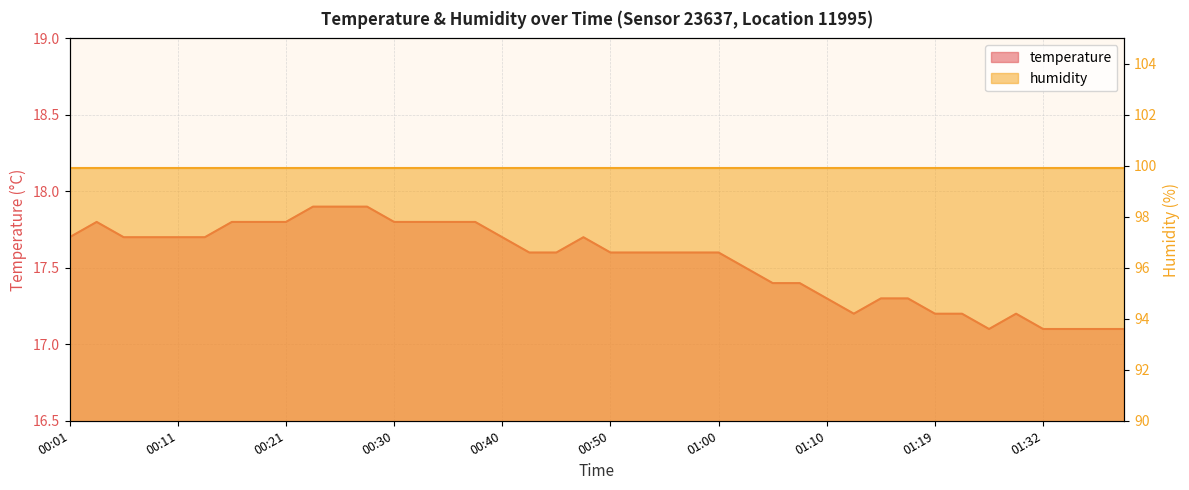

Count the values in the range 17 to 18.

40